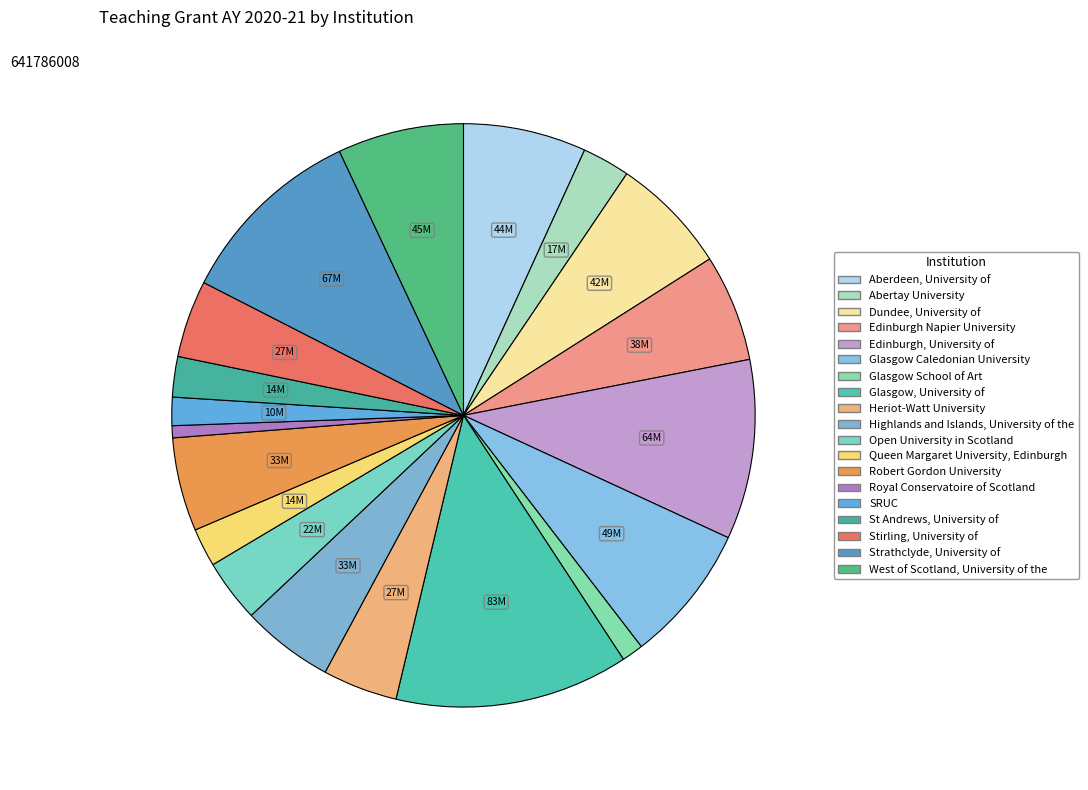

How many slices are in this pie chart?

19